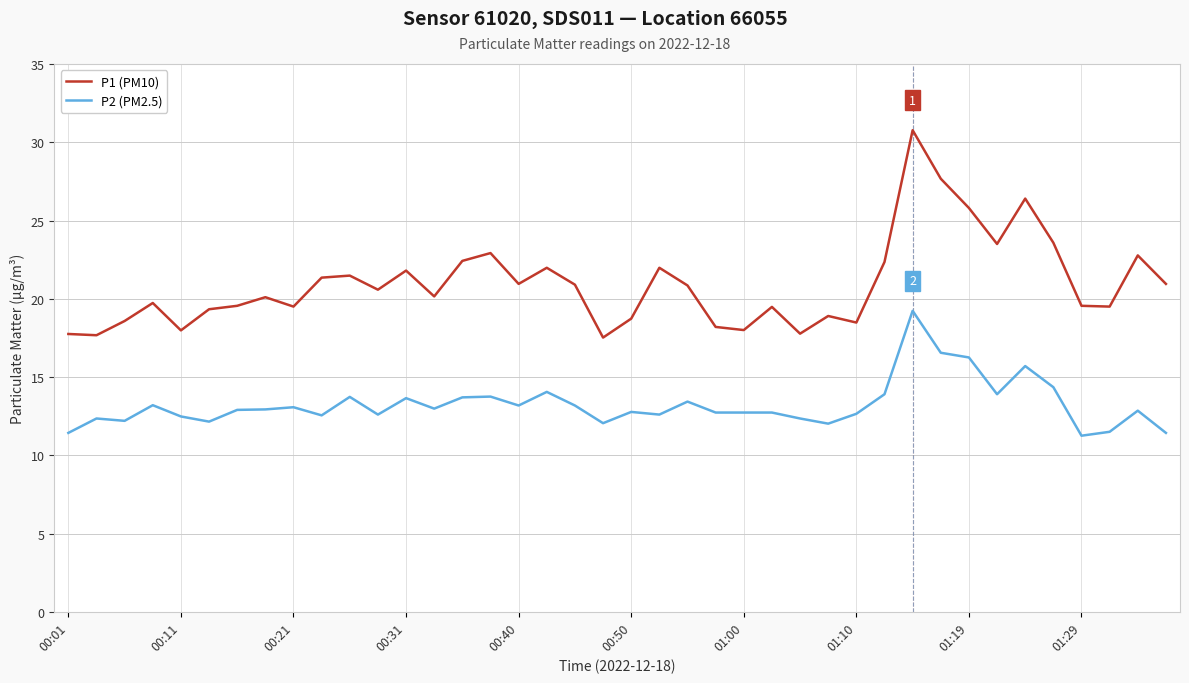

Rank the series by their average value, from lowest to highest.

P2 (PM2.5), P1 (PM10)